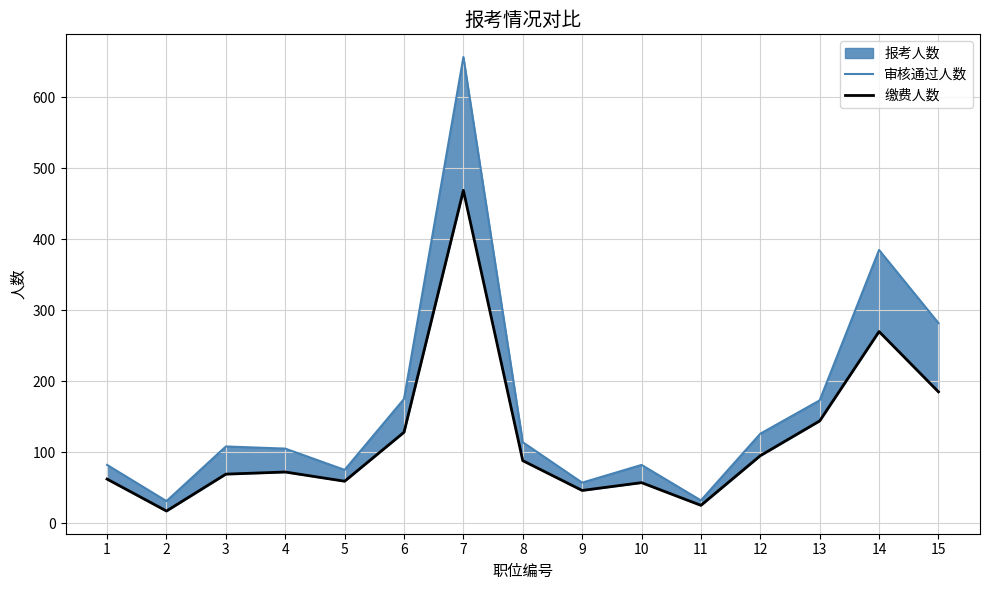

What is the total value across all series at 12?

221